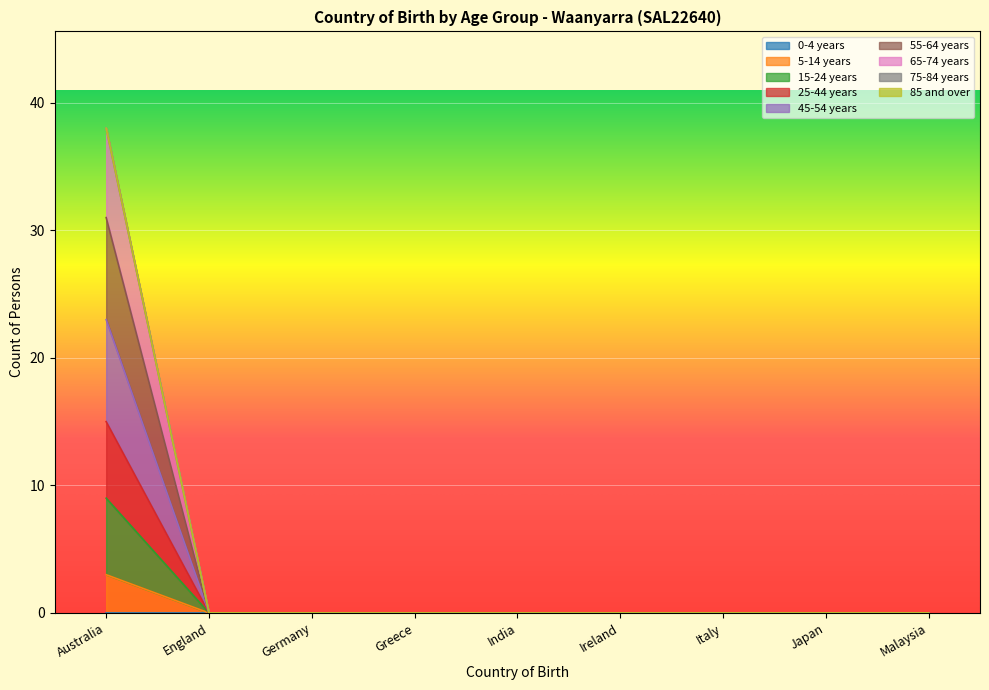

At which label is 45-54 years closest to 11?

England